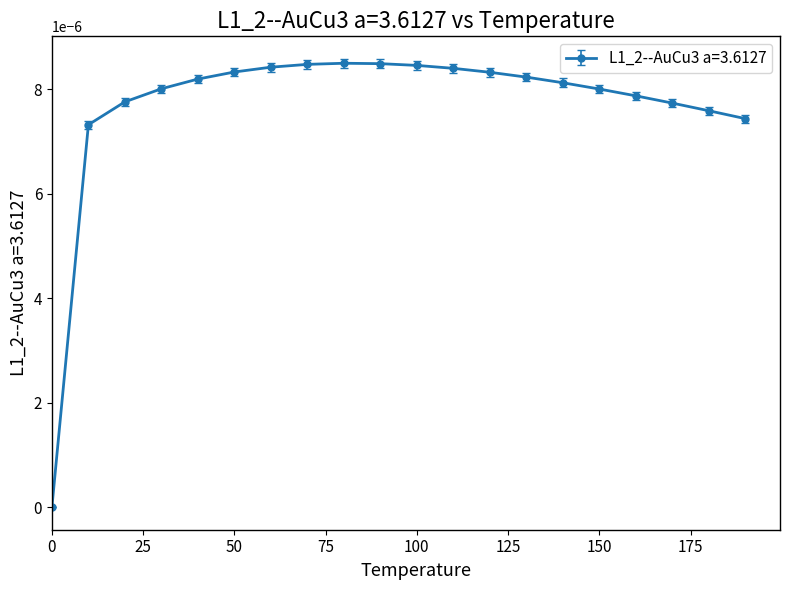

At which category does the data reach its first local peak?

80.0